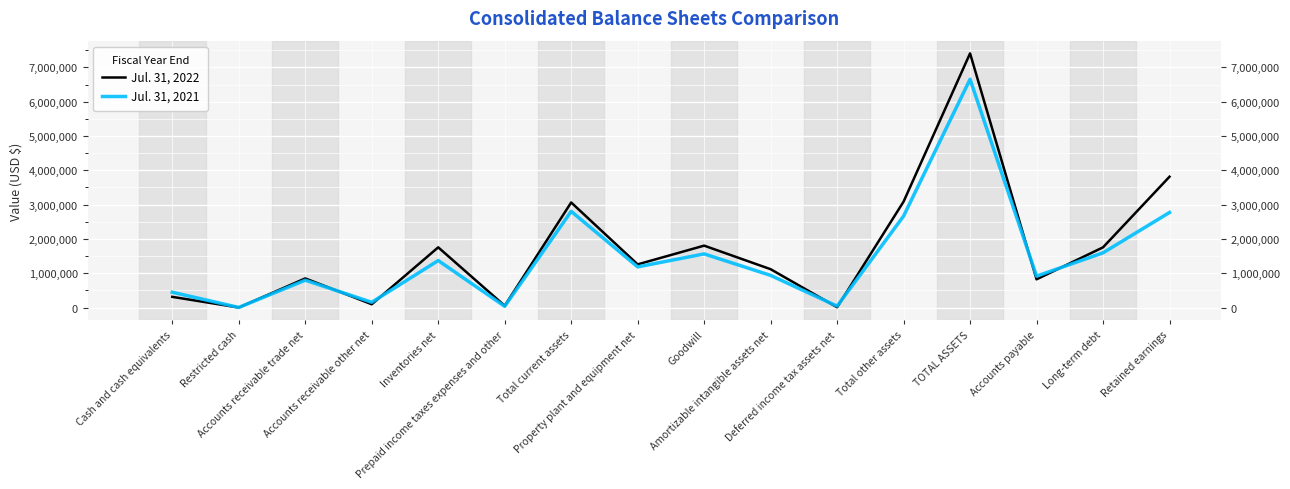

At which category does Jul. 31, 2022 reach its first local peak?

Accounts receivable trade net